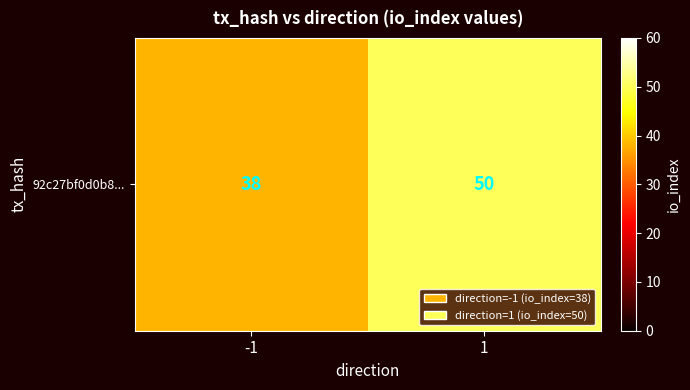

What is the smallest value displayed?

38